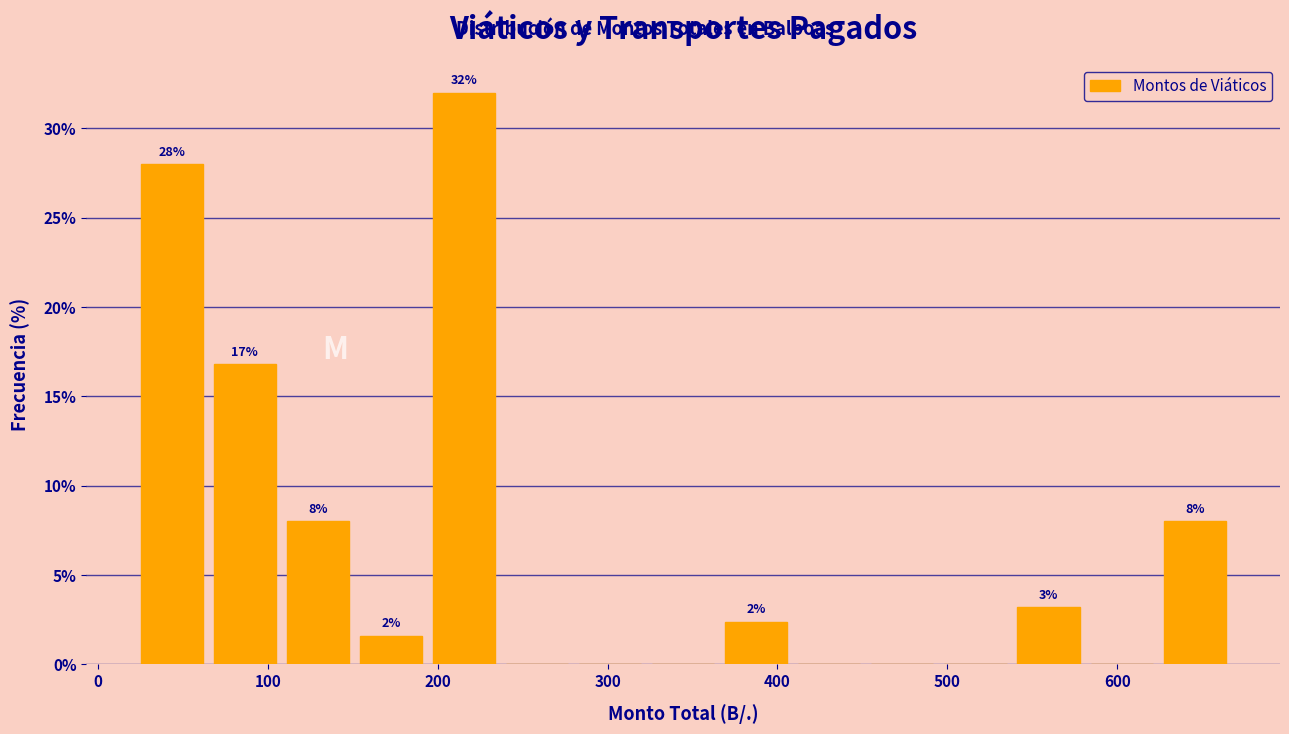

Which range on the x-axis has the tallest bar?

194 to 237